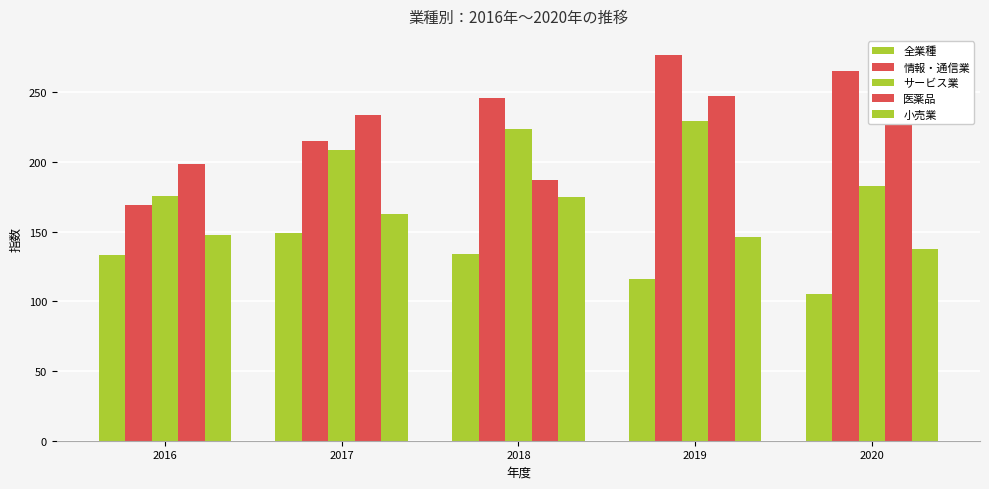

What is the difference between the 全業種 values at 2017 and 2020?

43.8